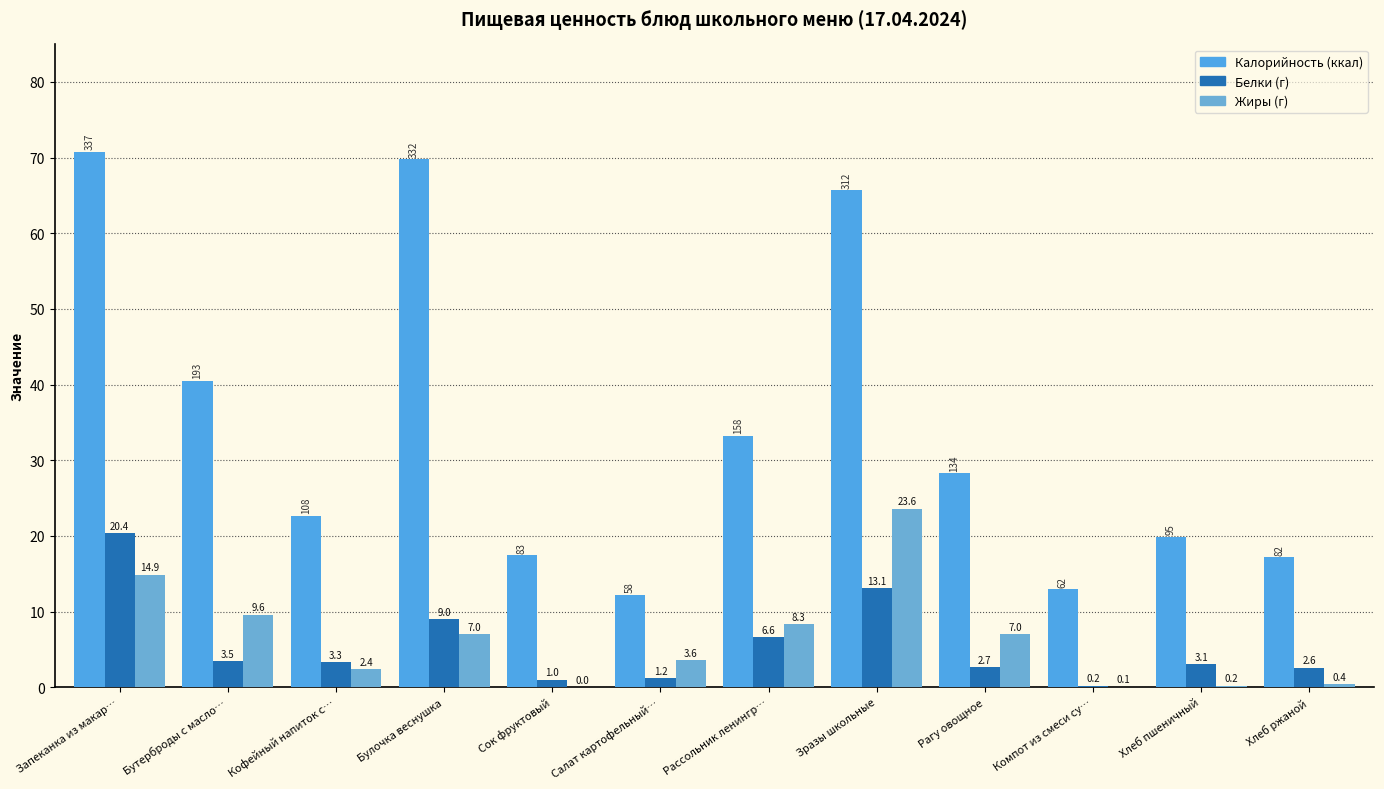

Reading left to right, what are all the values shown in this chart?

Калорийность: 70.8	40.5	22.7	69.8	17.5	12.3	33.2	65.7	28.3	13.0	19.9	17.2
Белки: 20.4	3.5	3.3	9.0	1.0	1.2	6.6	13.1	2.7	0.2	3.1	2.6
Жиры: 14.9	9.6	2.4	7.0	0.0	3.6	8.3	23.6	7.0	0.1	0.2	0.4